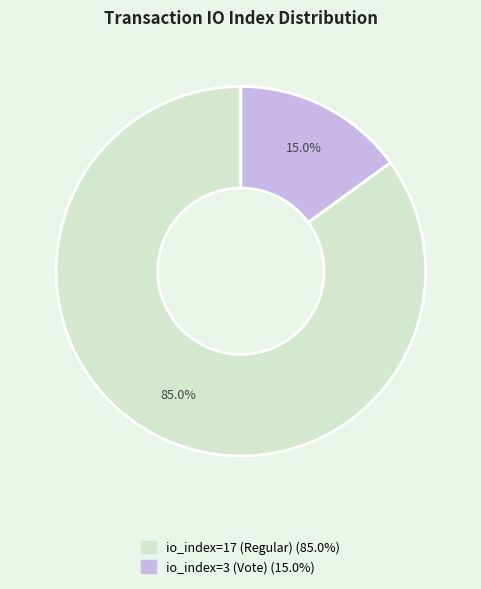

Count the number of slices in the pie.

2